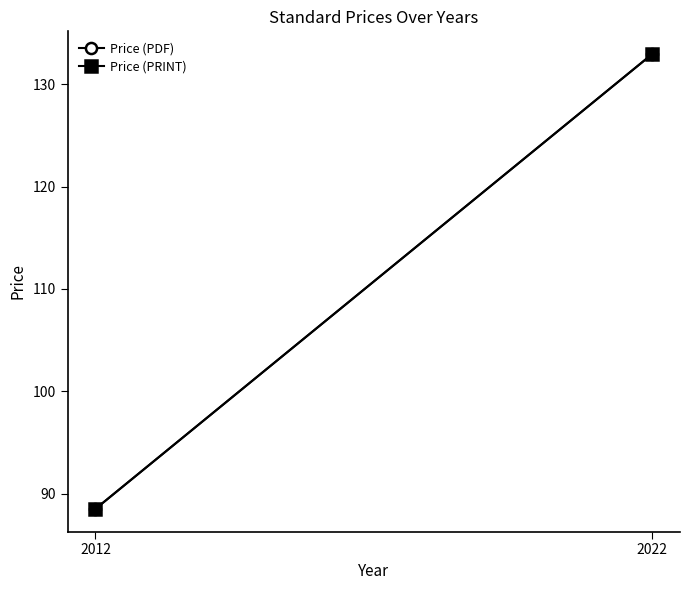

What value does the Price (PRINT) series have at 2022?

132.9